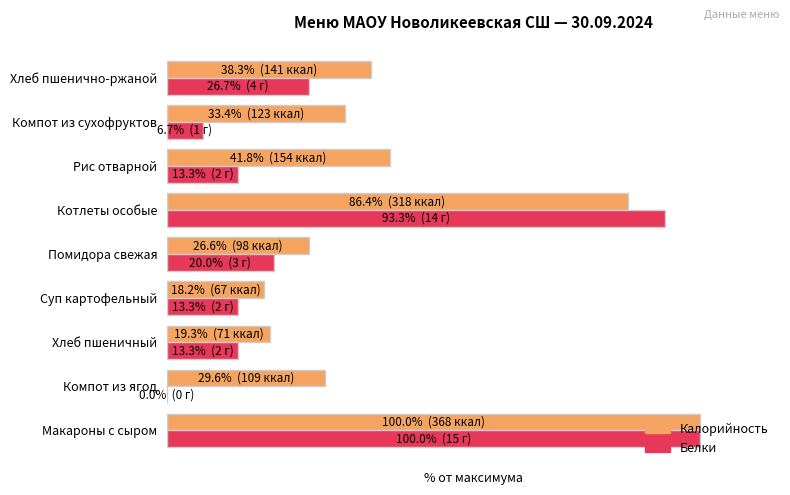

What is the average value of the Белки series?

31.9